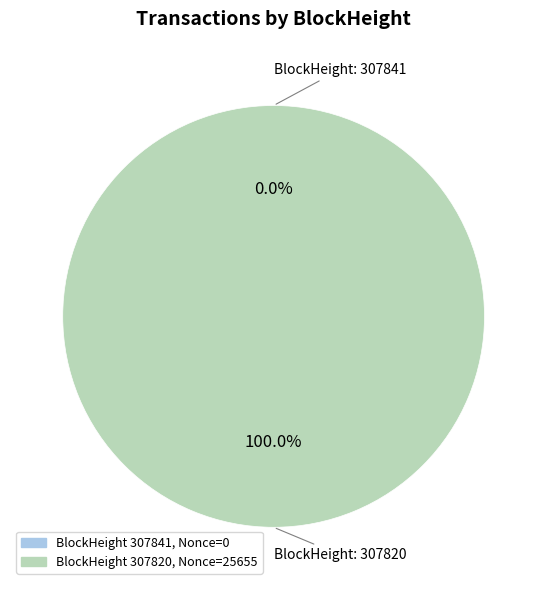

Count the number of slices in the pie.

2